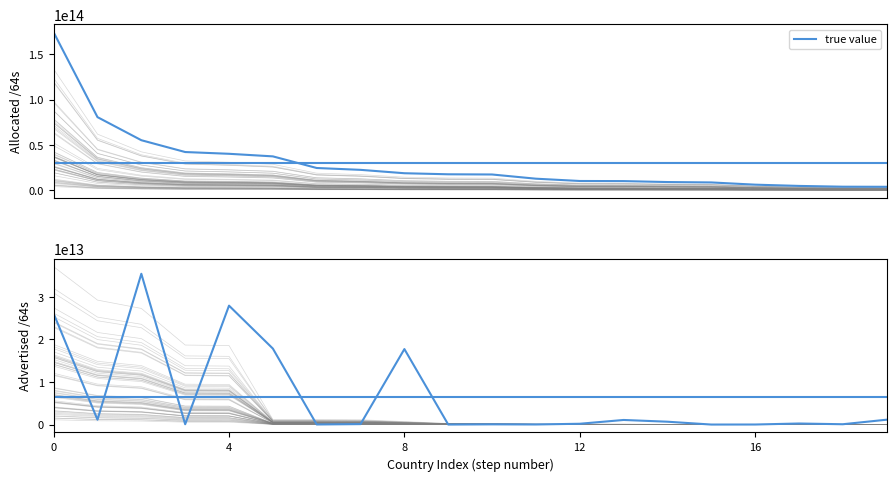

Reading right to left, list all the values displayed in this chart.

1142461300736	77309411328	249108168704	12884901888	4295360512	671159615488	1079647404032	188978823168	22011707392	51539738624	4295032832	17729627947008	107643142144	21474902016	17845088550912	27927505338368	78383153152	35416300388352	1139844055040	26059840290816